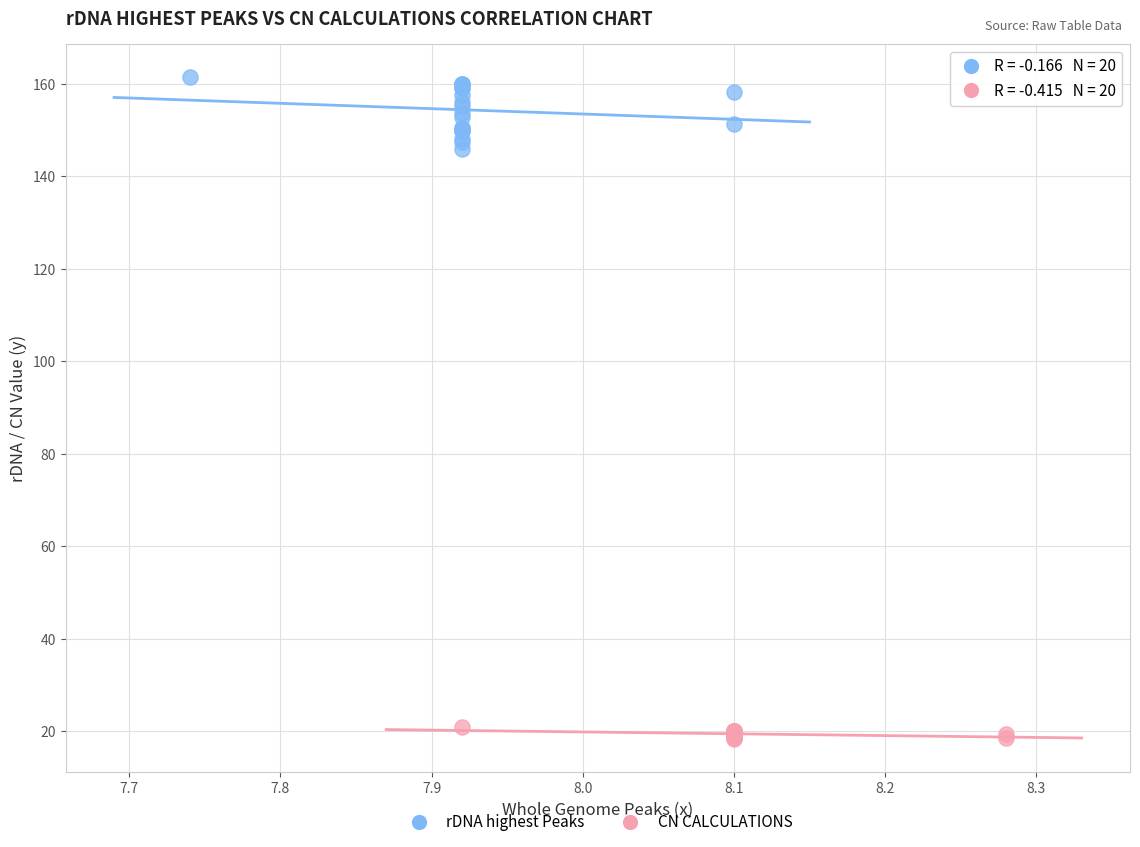

Which series has the largest Y range (max minus min)?

rDNA highest Peaks